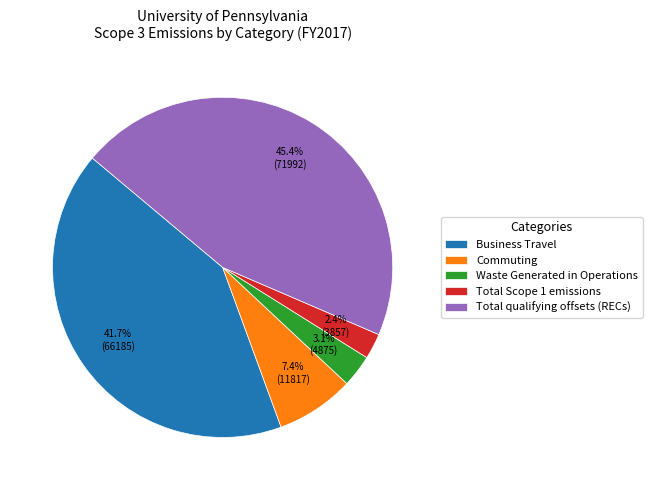

To the nearest percent, what is the combined percentage of Commuting and Total Scope 1 emissions?

10%